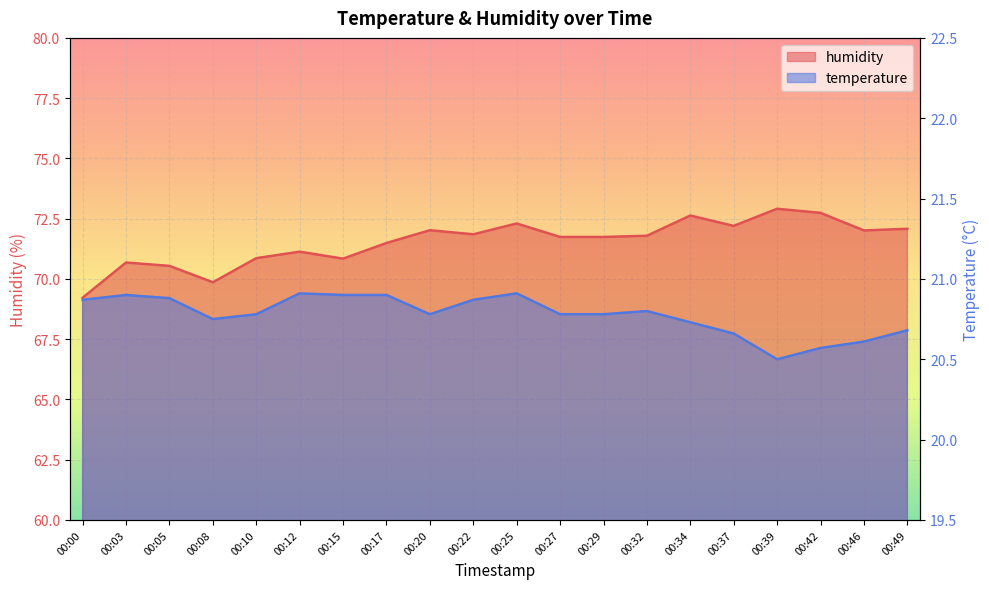

How many data points does each series have?

20